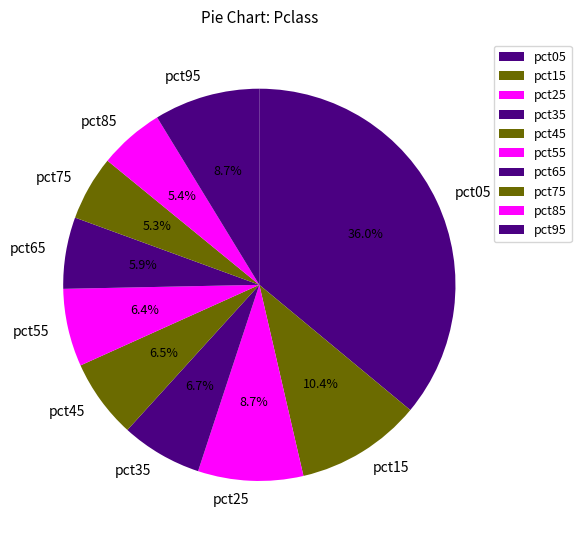

Count the number of slices in the pie.

10